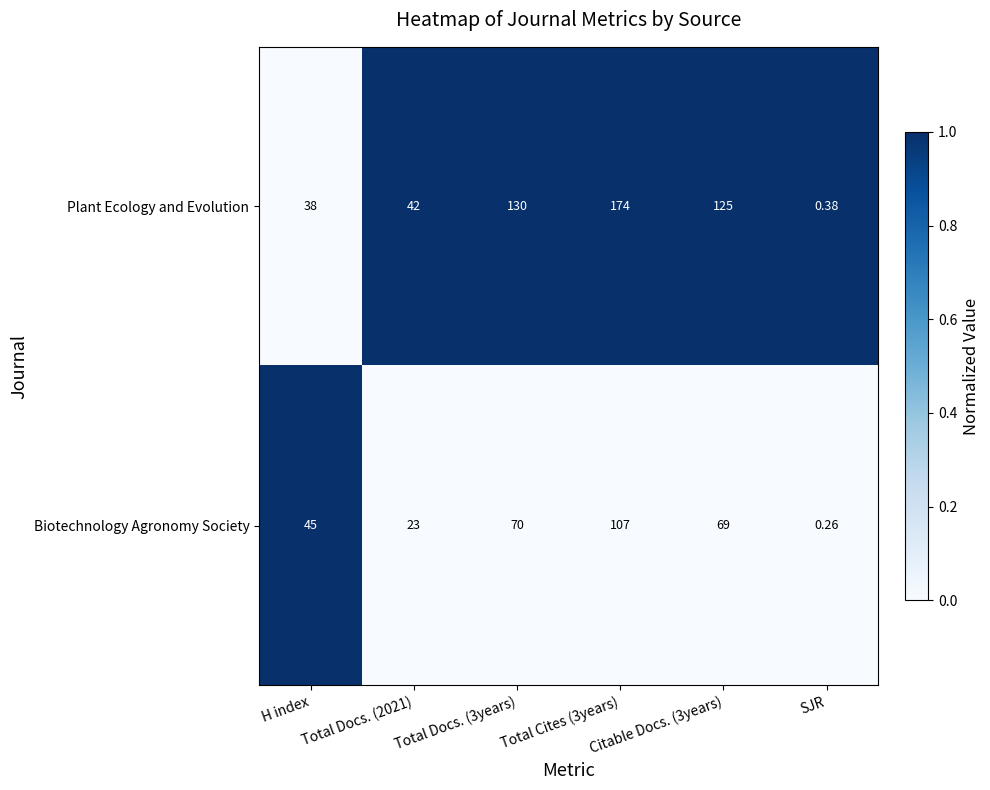

Which series has the widest spread of values?

Plant Ecology and Evolution